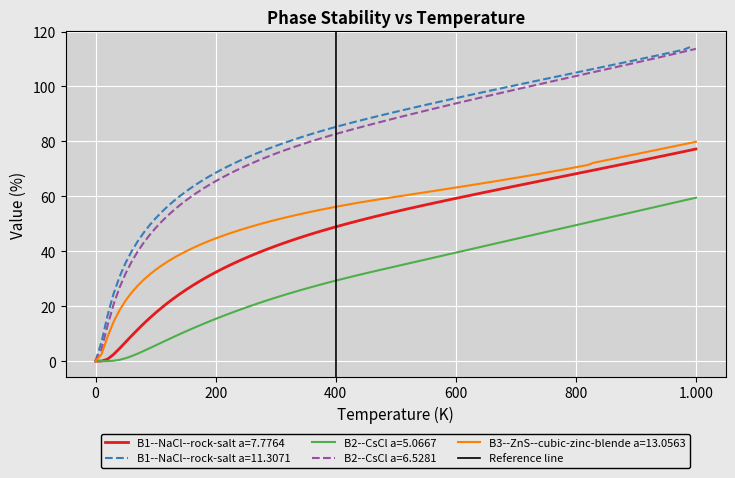

What is the value of the 2nd point from the left?

1